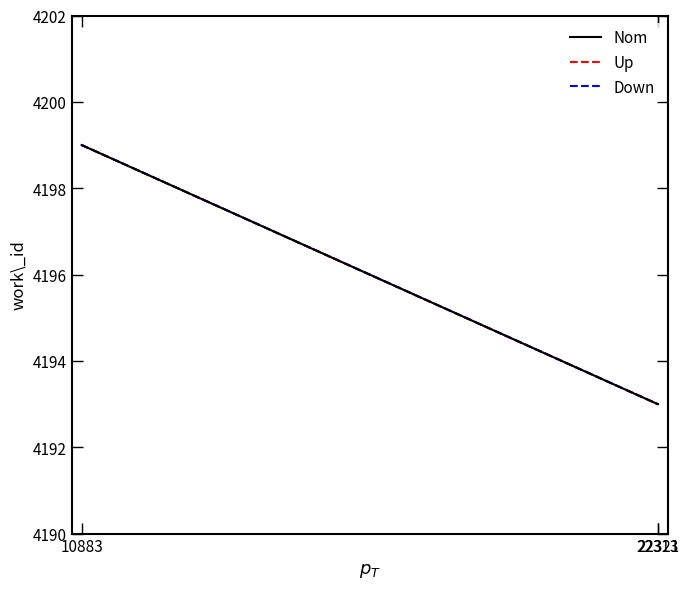

The value of Nom at 10883 is 4199. True or false?

True